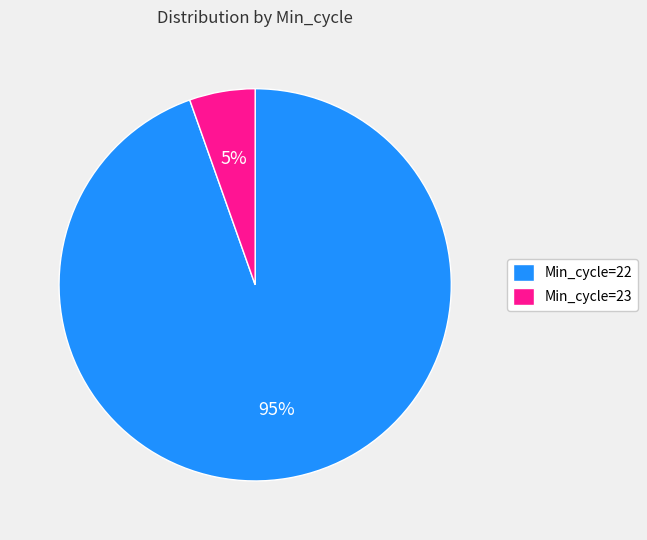

To the nearest percent, what portion does Min_cycle=22 represent?

95%